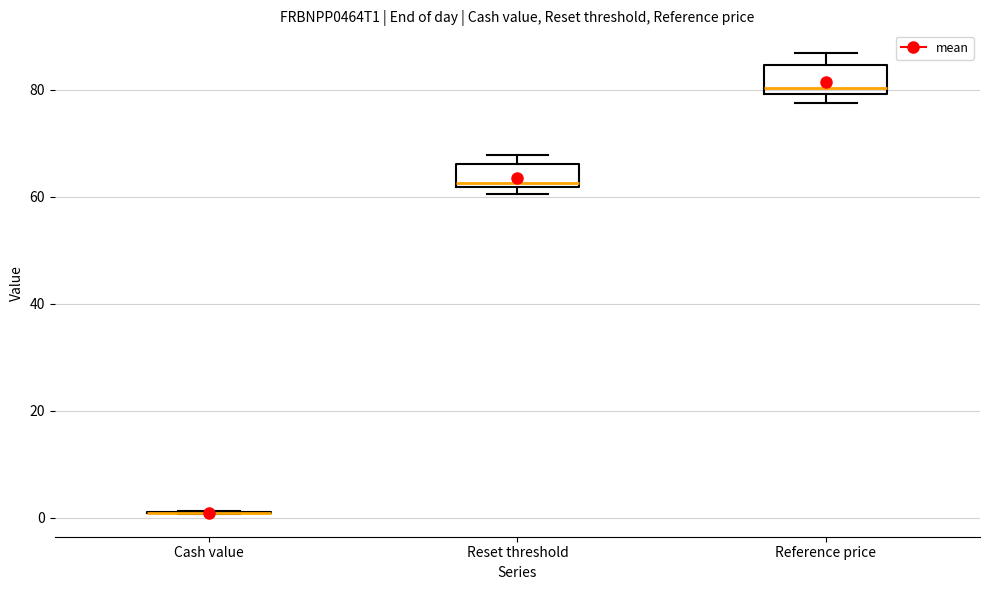

Reading left to right, read every box against the y-axis: the position of its median line, the range the box covers, and the ends of its whiskers. The values are not printed on the chart, so give them approximately, as read against the axis.

Cash value: box collapsed to a line at 0, whiskers 0 to 2
Reset threshold: median 62 (just above the box's lower edge), box 62 to 66, whiskers 60 to 68
Reference price: median 80 (just above the box's lower edge), box 80 to 84, whiskers 78 to 86